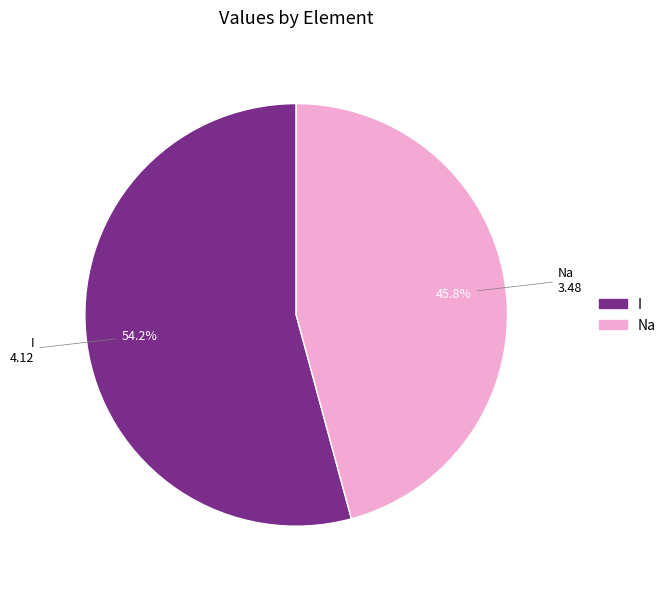

Is there a majority slice in this chart?

Yes